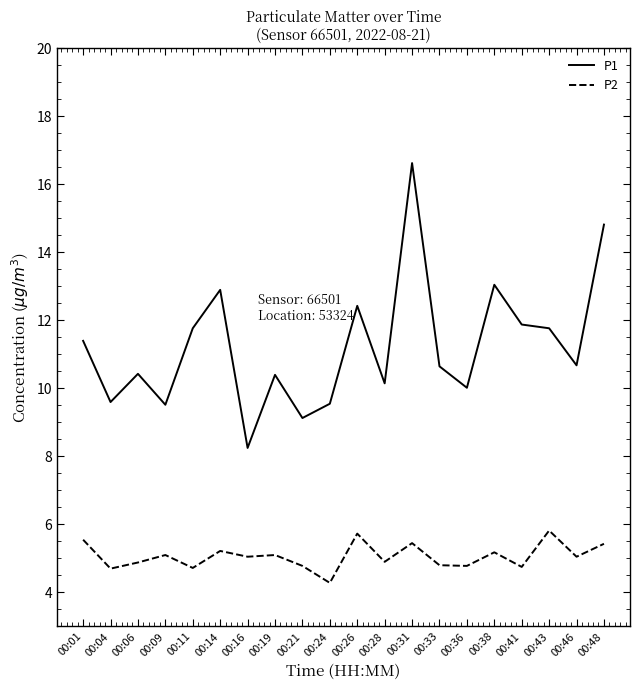

True or false: P2 and P1 intersect in this chart.

False